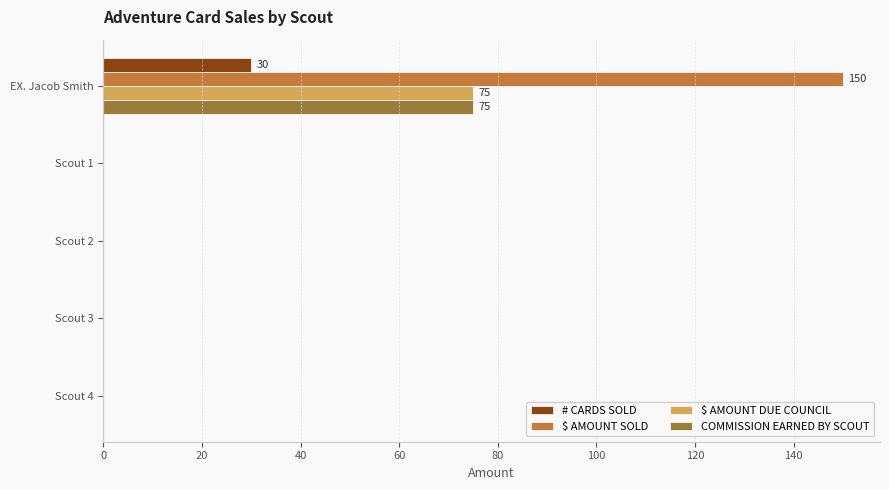

What is the sum of all $ AMOUNT DUE COUNCIL values?

75